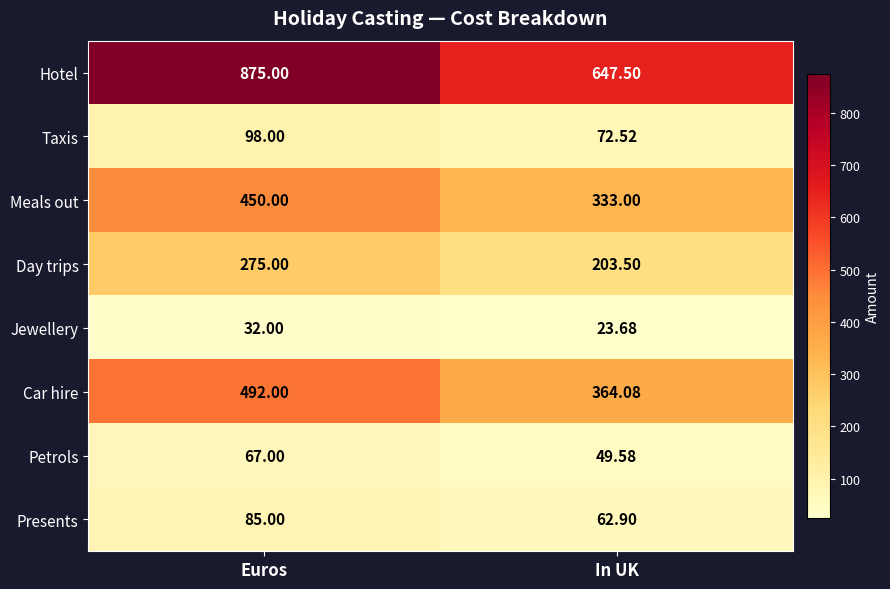

Which category has the highest value across all series?

Euros